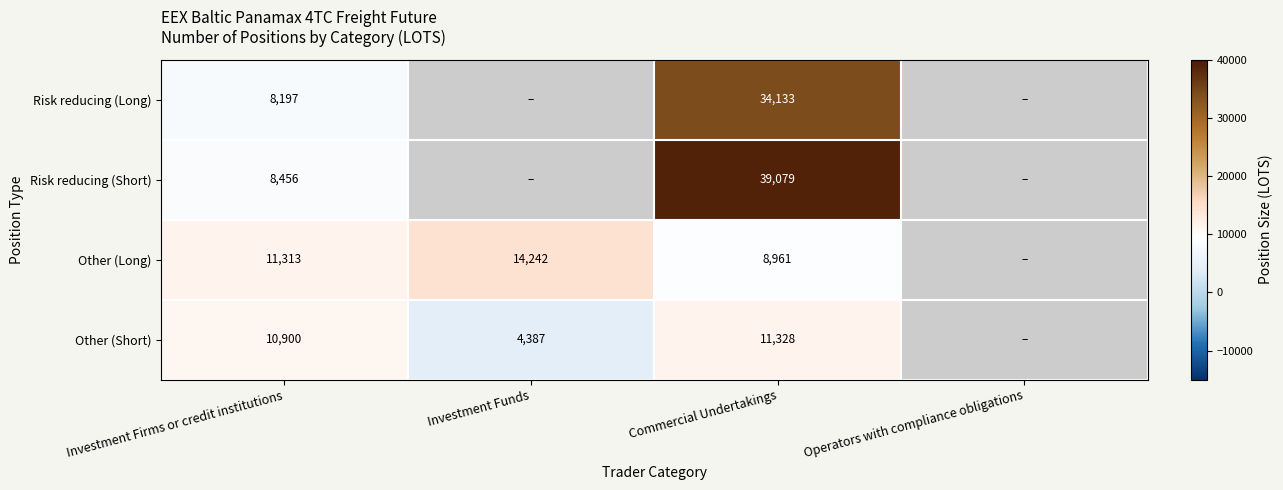

Is the value of Other (Long) at Investment Funds greater than the value of Other (Short) at Commercial Undertakings?

Yes